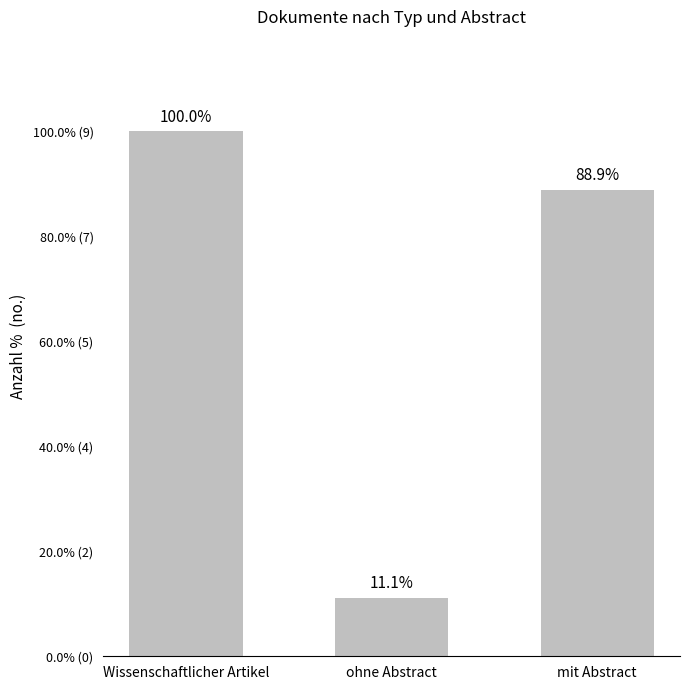

Are the bars horizontal?

No